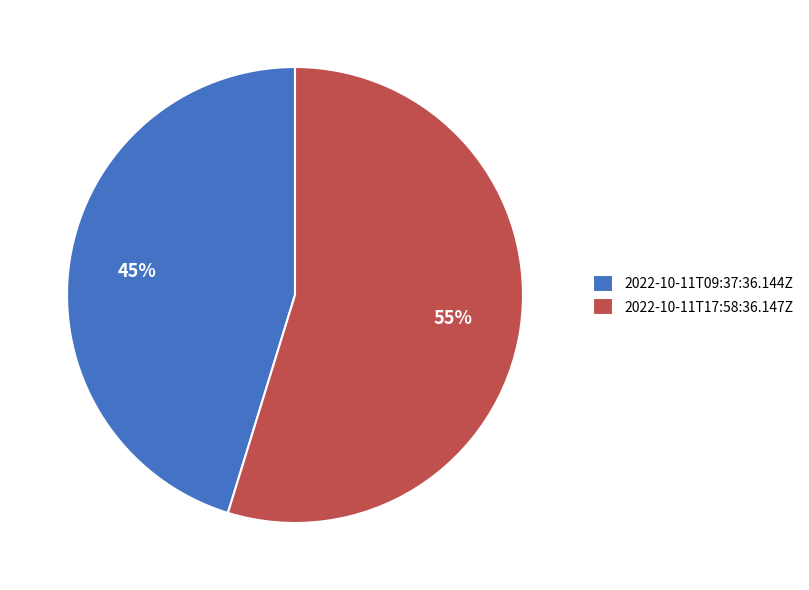

What is the majority slice?

2022-10-11T17:58:36.147Z